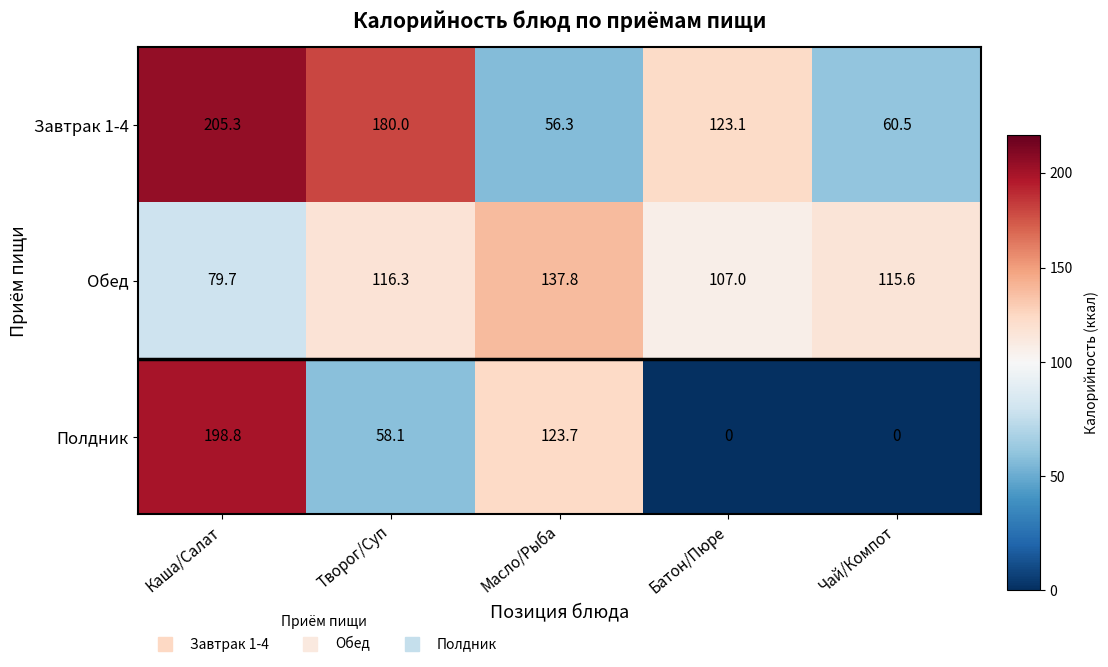

What is the sum of all Завтрак 1-4 values?

625.2